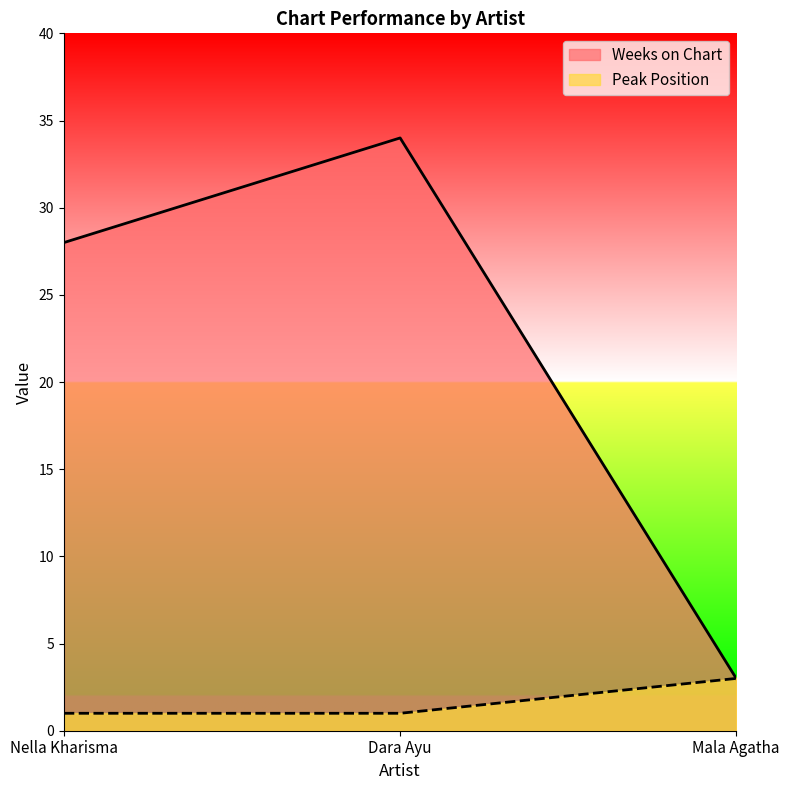

Reading left to right, what are all the values shown in this chart?

Weeks on Chart: 28	34	3
Peak Position: 1	1	3